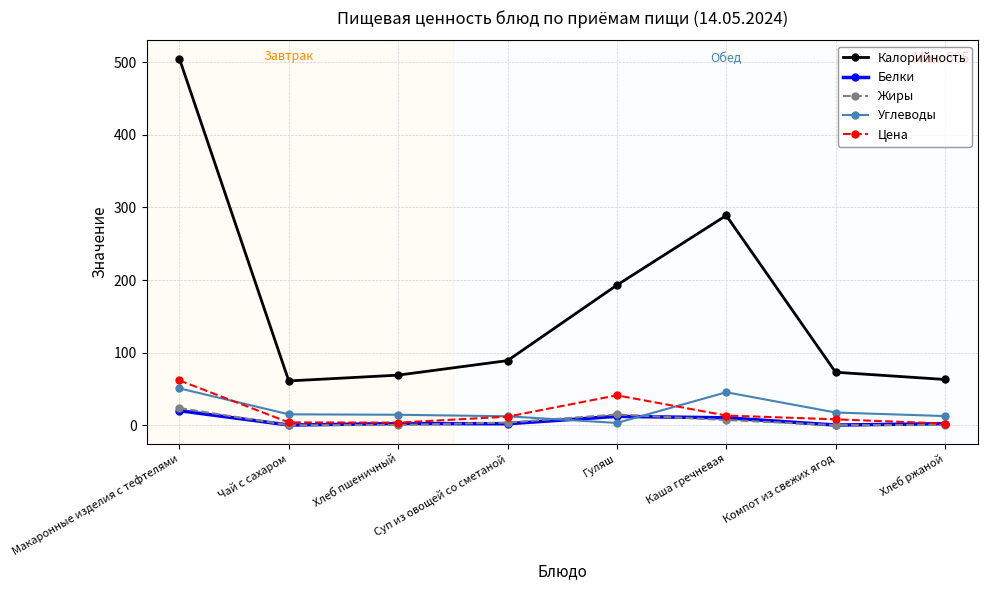

Is the value of Калорийность at Чай с сахаром greater than the value of Белки at Чай с сахаром?

Yes